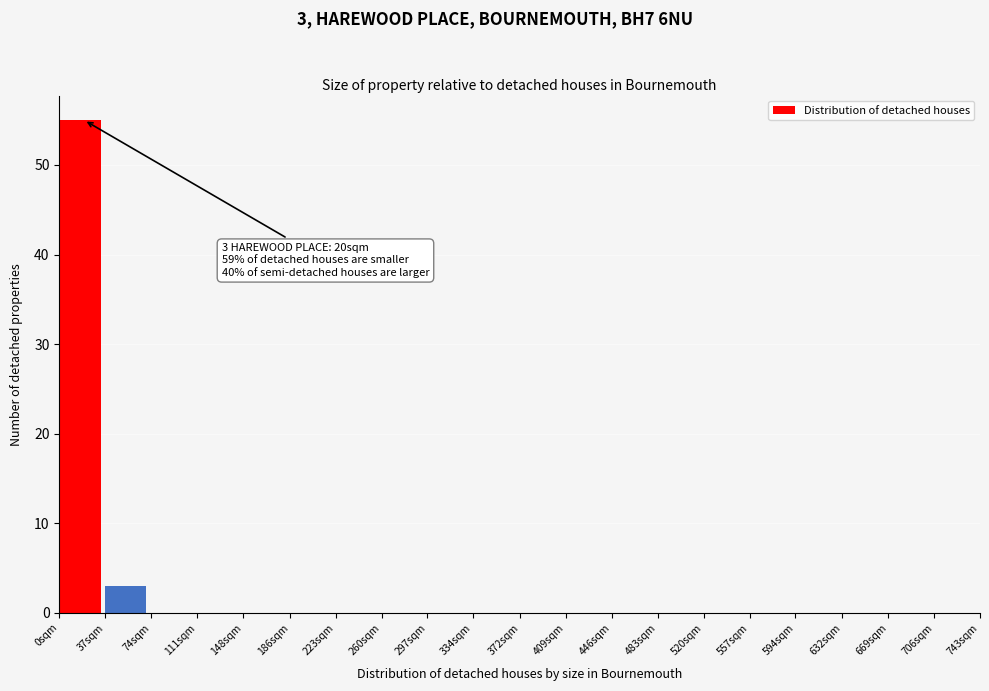

Reading right to left, transcribe all the data shown in this chart.

706sqm=0	669sqm=0	632sqm=0	594sqm=0	557sqm=0	520sqm=0	483sqm=0	446sqm=0	409sqm=0	372sqm=0	334sqm=0	297sqm=0	260sqm=0	223sqm=0	186sqm=0	148sqm=0	111sqm=0	74sqm=0	37sqm=3	0sqm=55